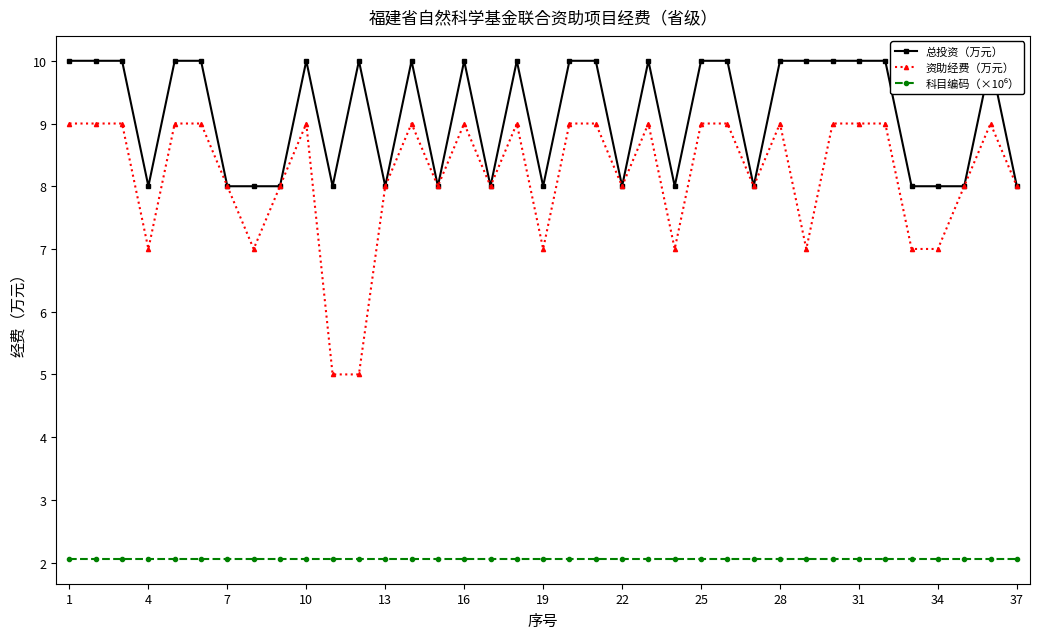

What is the maximum value for 资助经费（万元）?

9.0